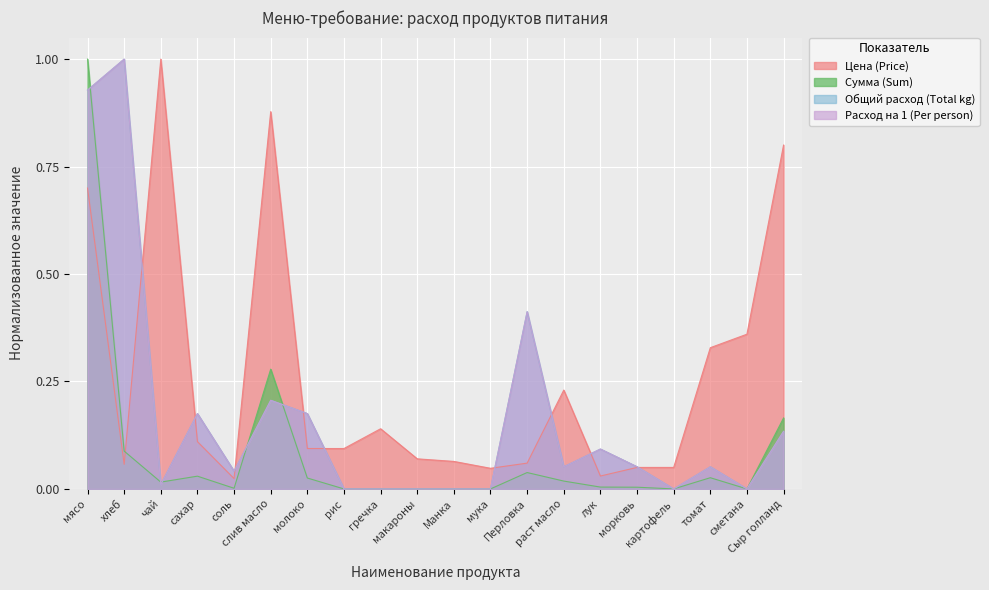

How many interior local valleys does the Расход на 1 (Per person) series have?

5